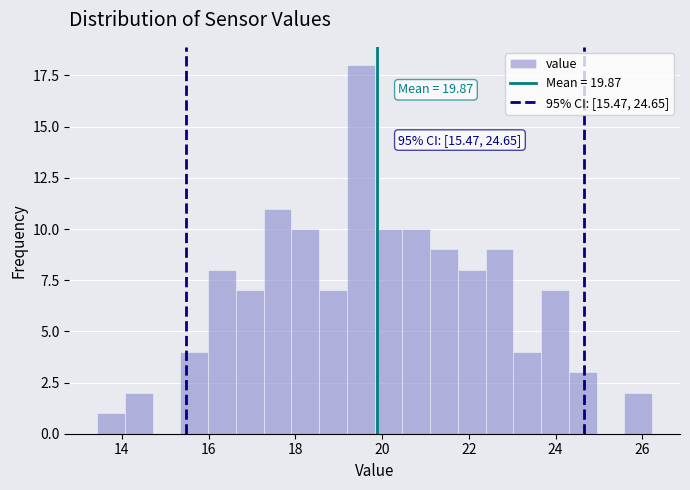

Around what value on the x-axis is the tallest bar? Give the approximate position of its centre, as read against the axis.

19.6